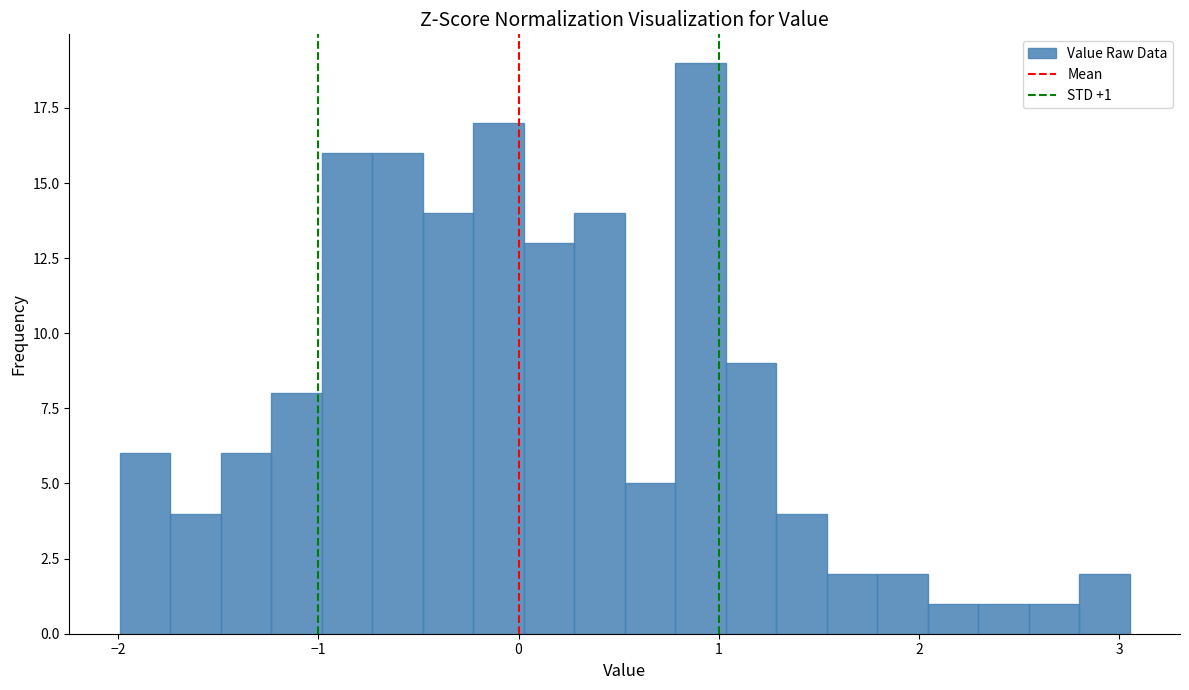

Around what value on the x-axis is the tallest bar? Give the approximate position of its centre, as read against the axis.

0.9